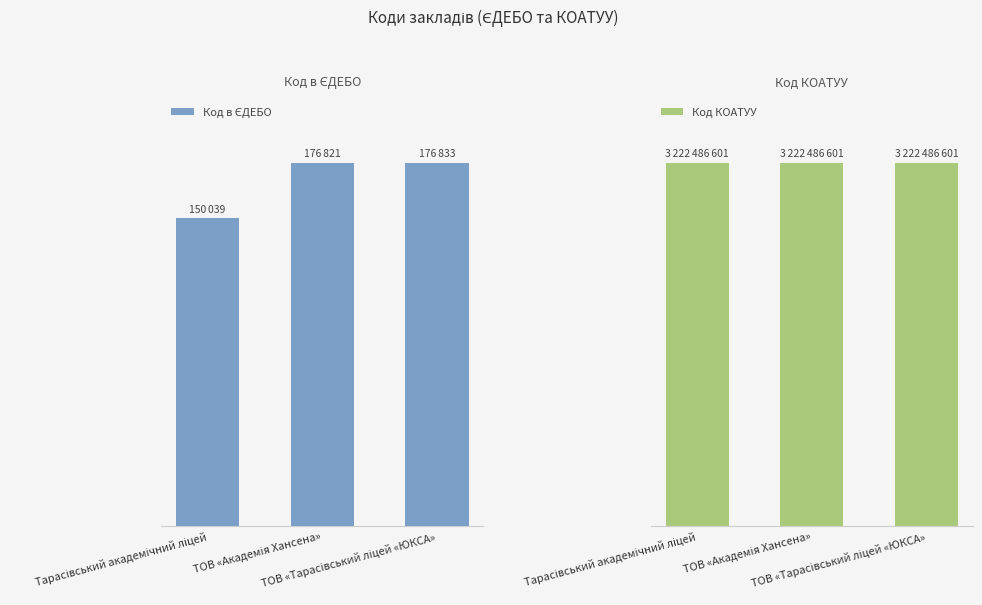

Rank the series at ТОВ «Тарасівський ліцей «ЮКСА» from highest to lowest value.

Код КОАТУУ, Код в ЄДЕБО